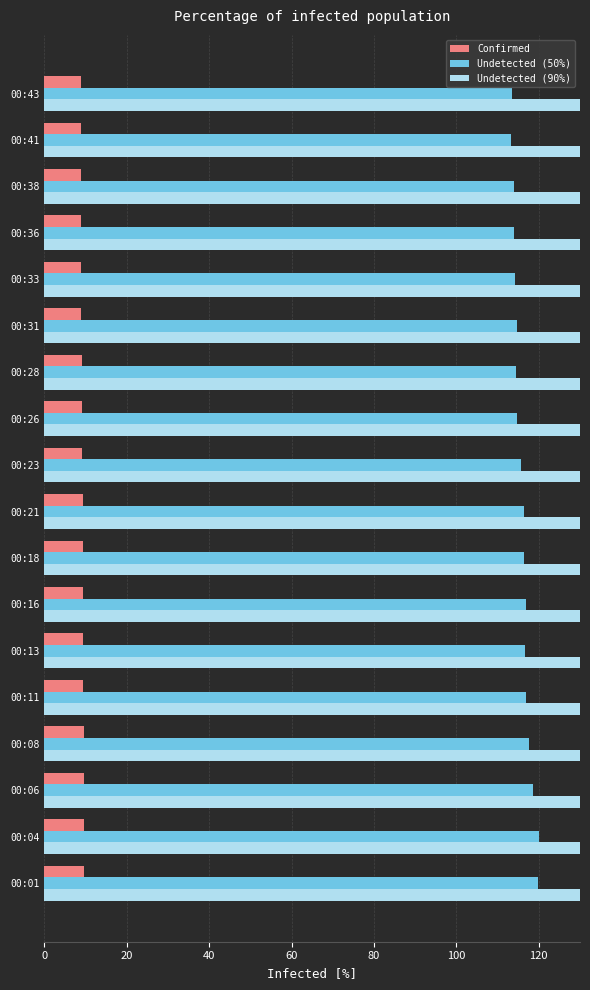

How many categories are shown in the chart?

18